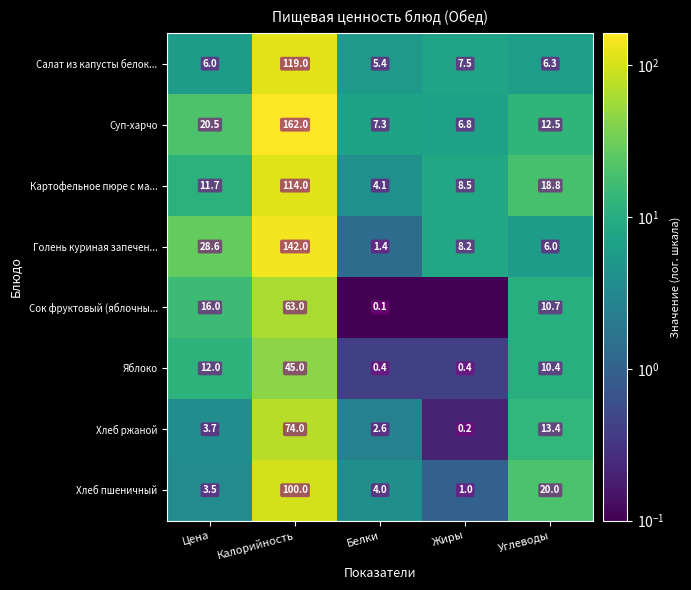

What is the total value across all series at Белки?

25.3